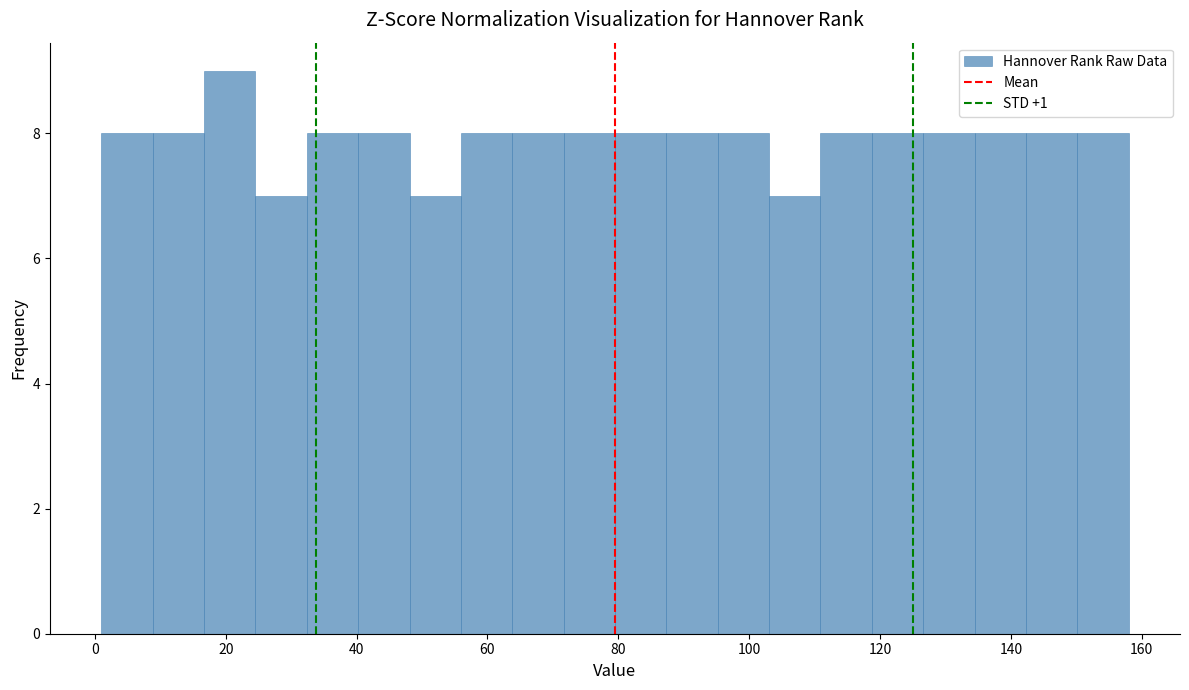

Read against the x-axis, roughly where is the centre of the tallest bar?

20